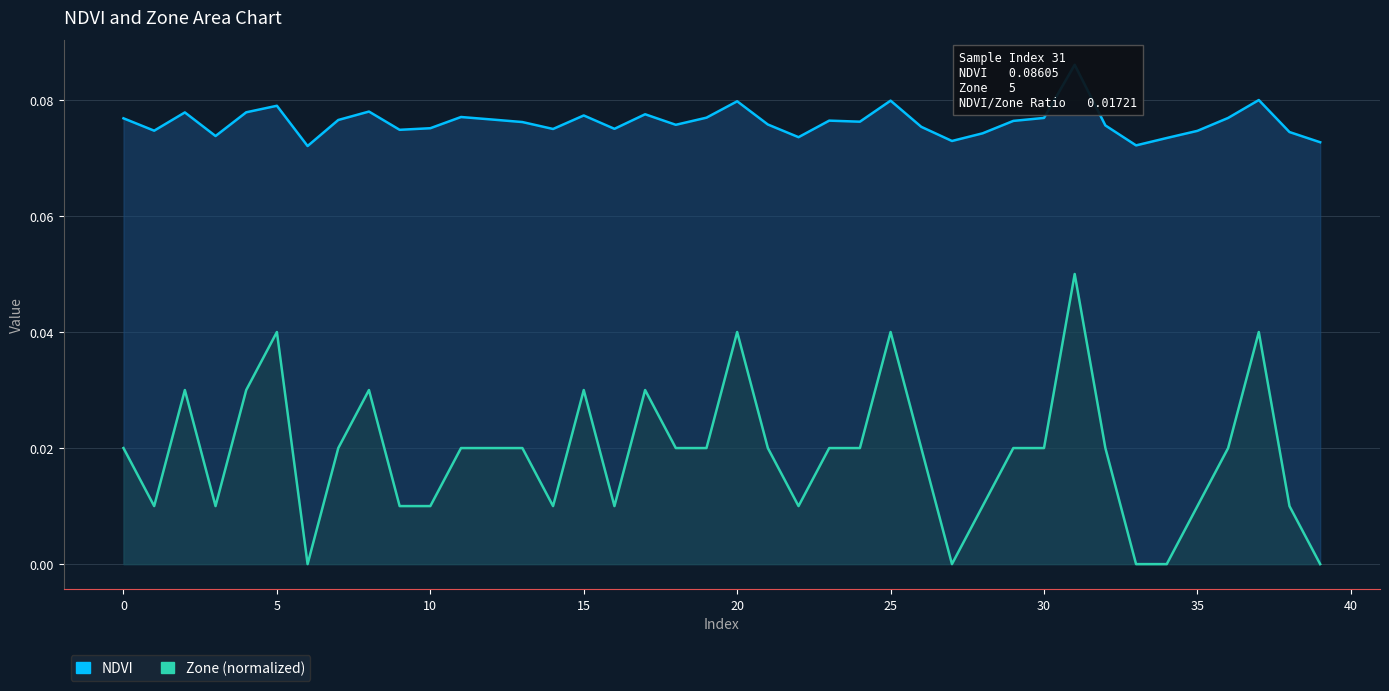

True or false: NDVI and Zone (normalized) cross at least once.

False